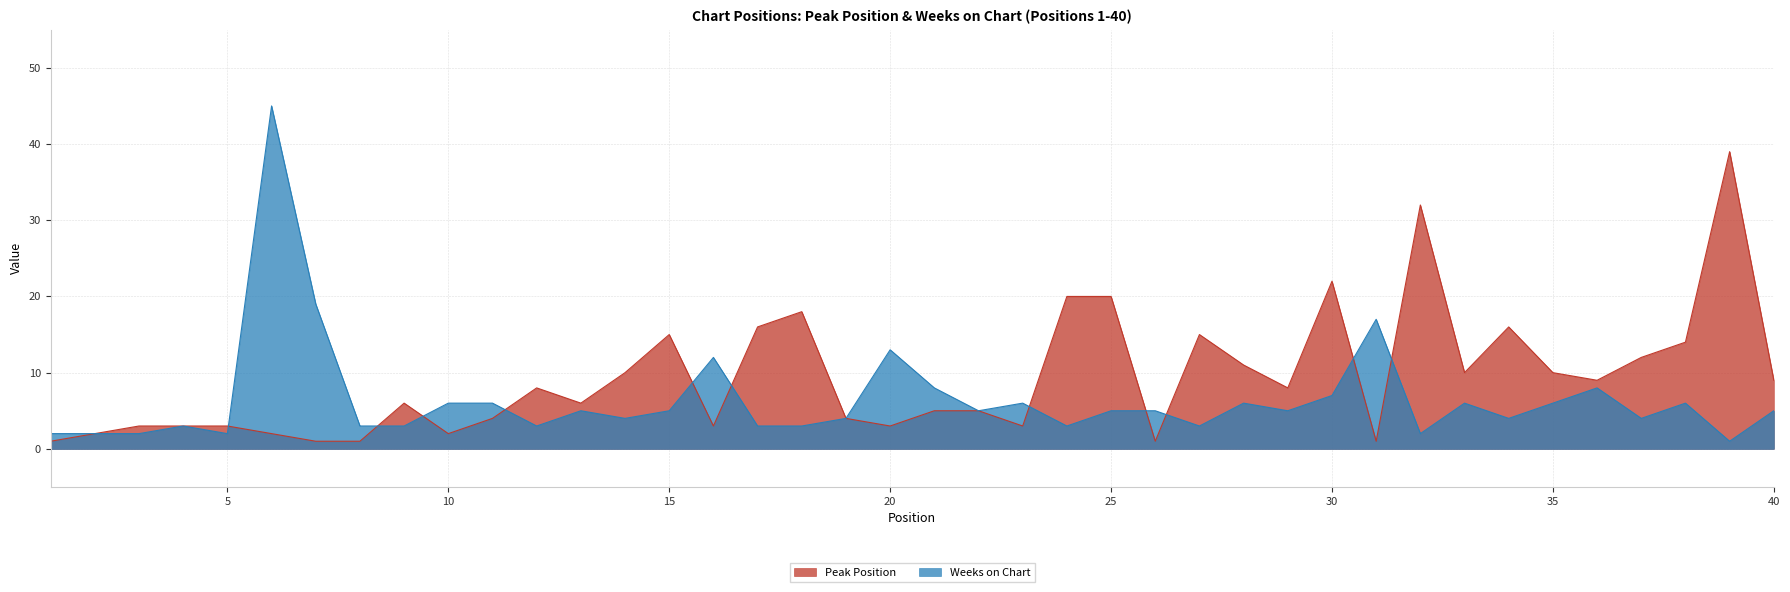

What is the total value across all series at 27?

18